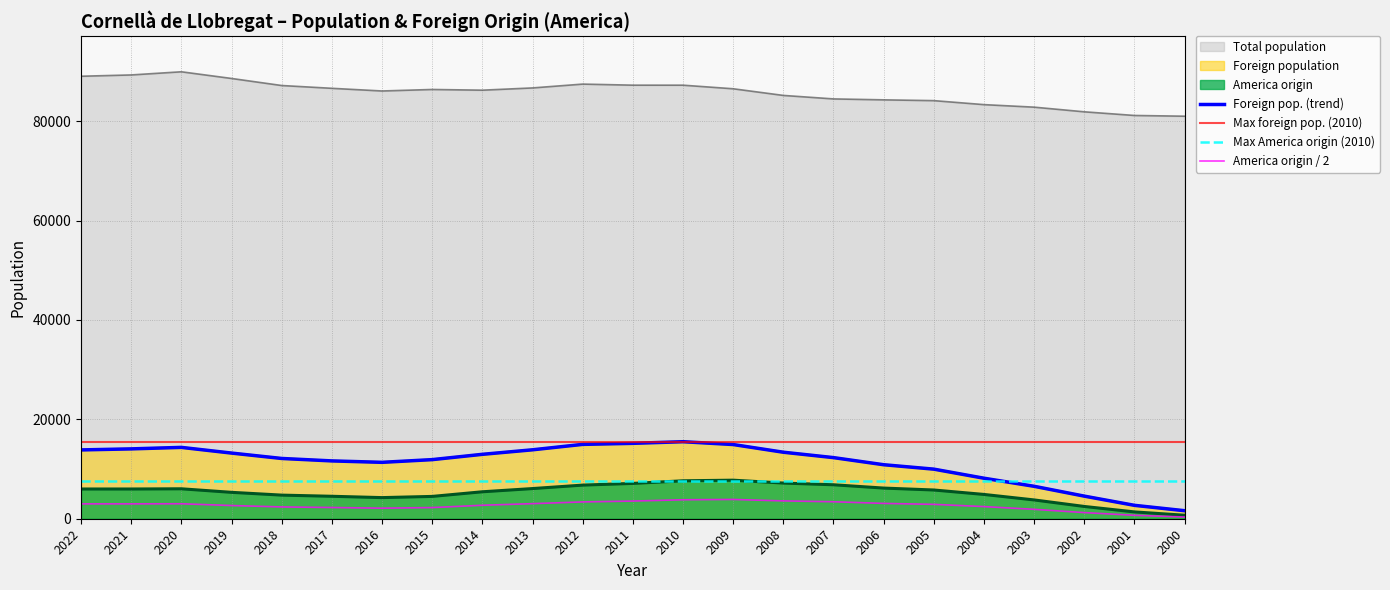

Is it true that Total population equals 133040 at 2011?

False